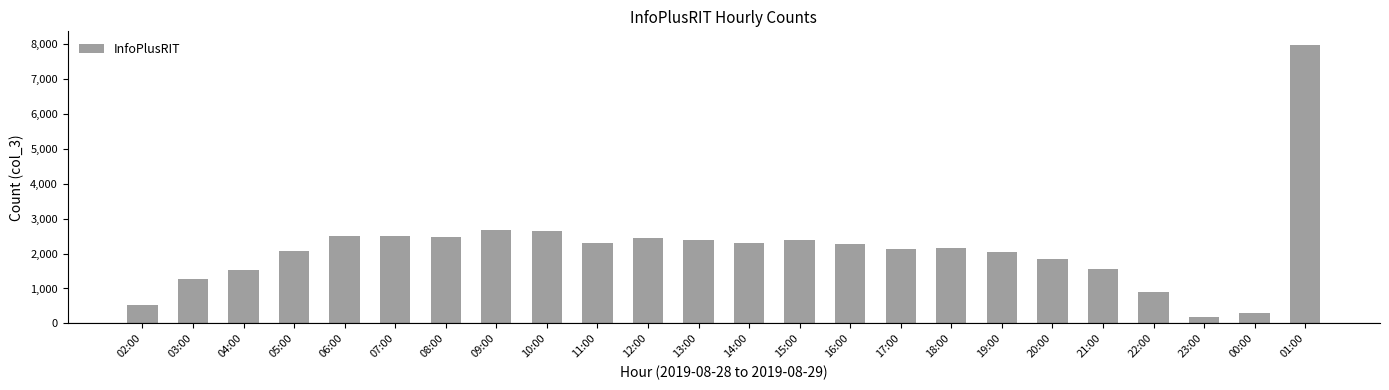

The value at 08:00 is 2481. True or false?

True